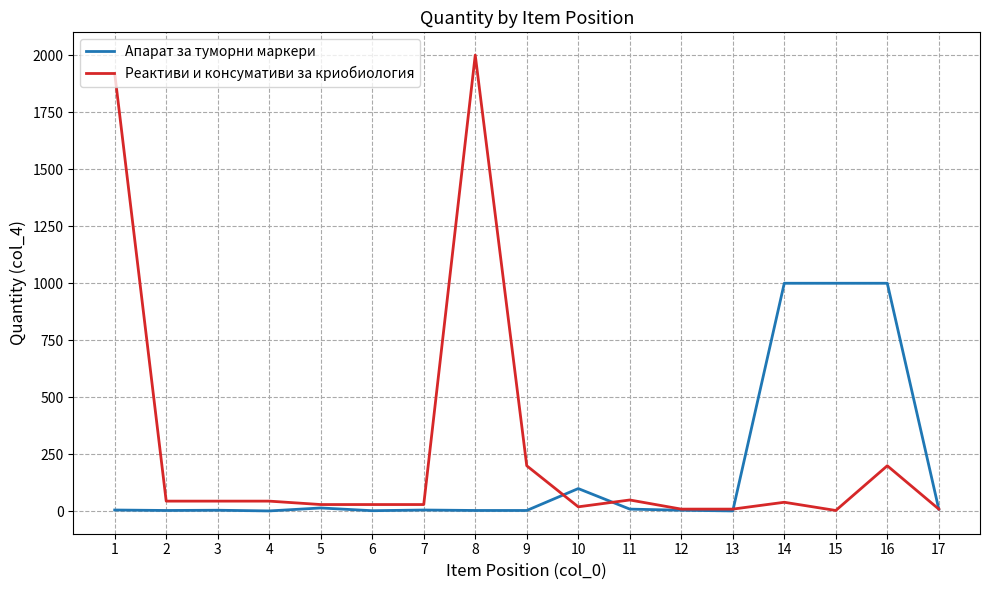

True or false: Апарат за туморни маркери has a value of 15 at 5.

True